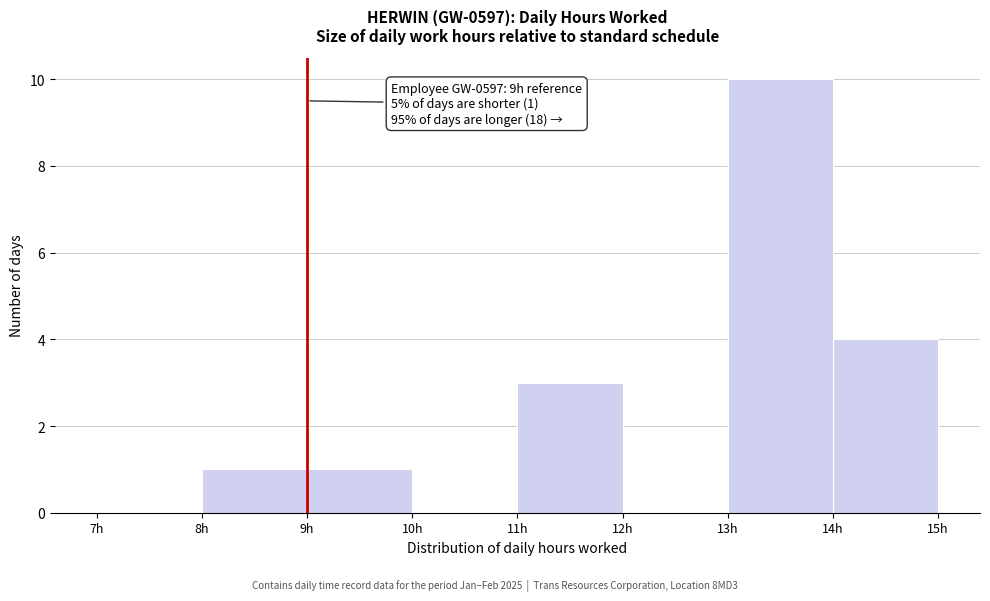

Over which range of the x-axis is the bar tallest?

13 to 14